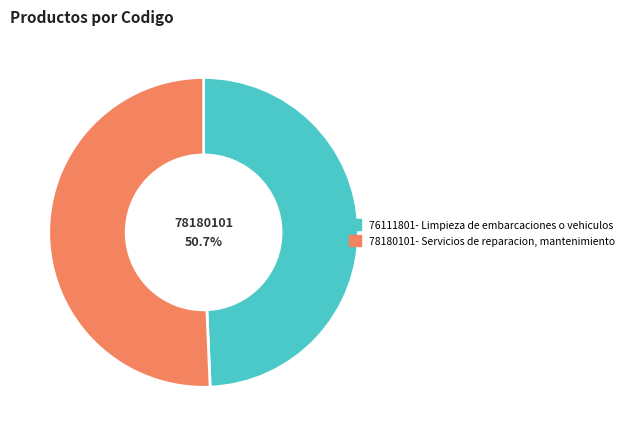

Is there any slice that represents more than half of the pie?

Yes